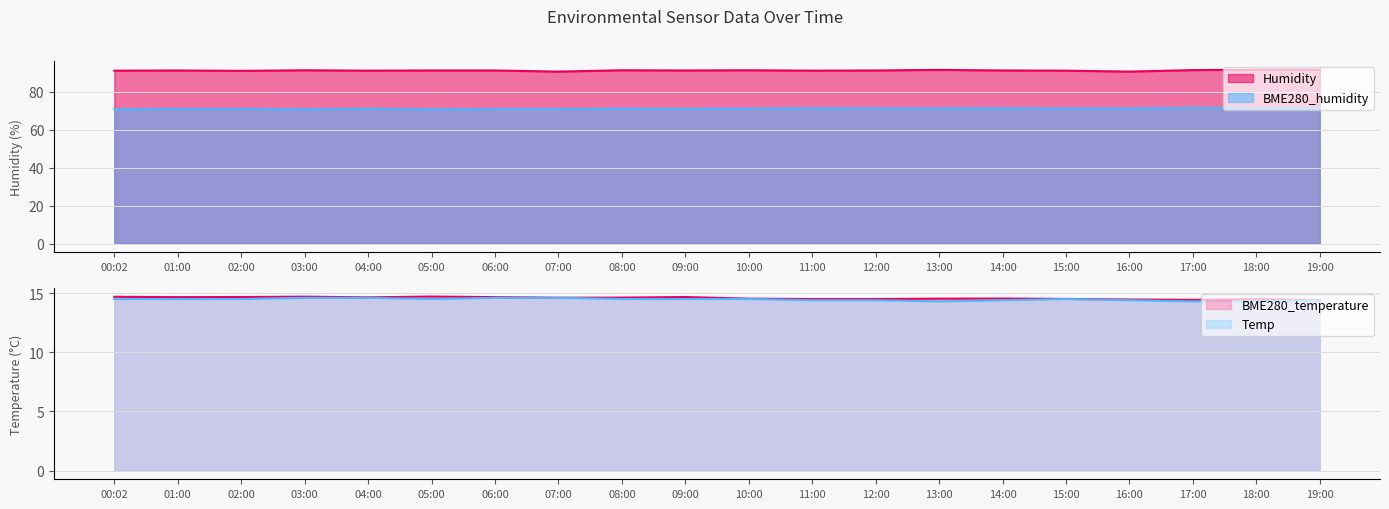

Count the Temp values in the range 14 to 15.

20